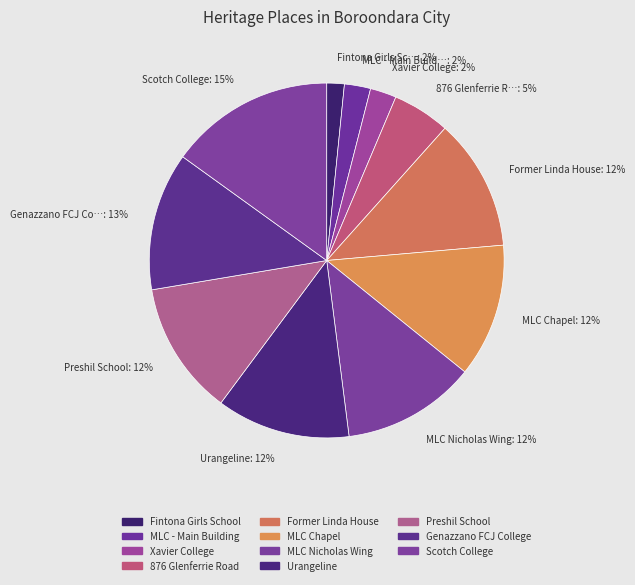

What is the largest slice in the pie chart?

Scotch College